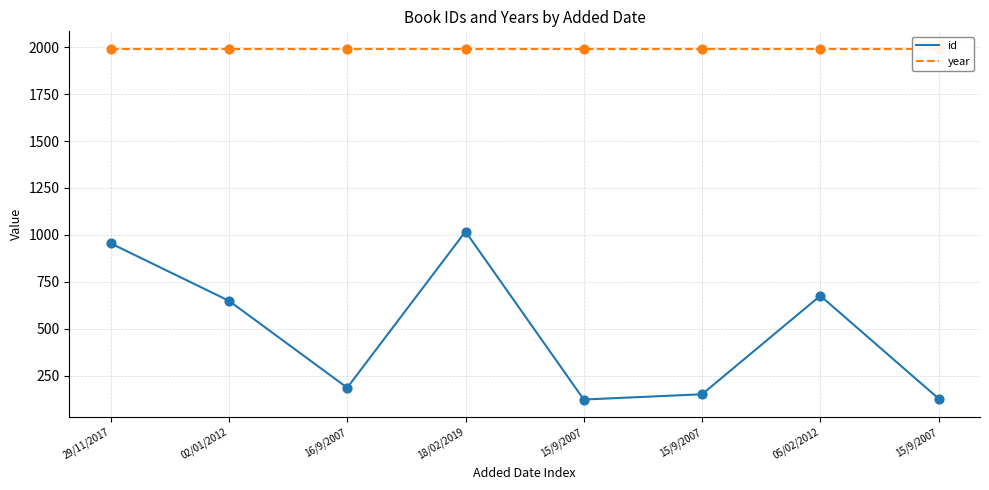

What are all the series names shown in the legend?

id, year